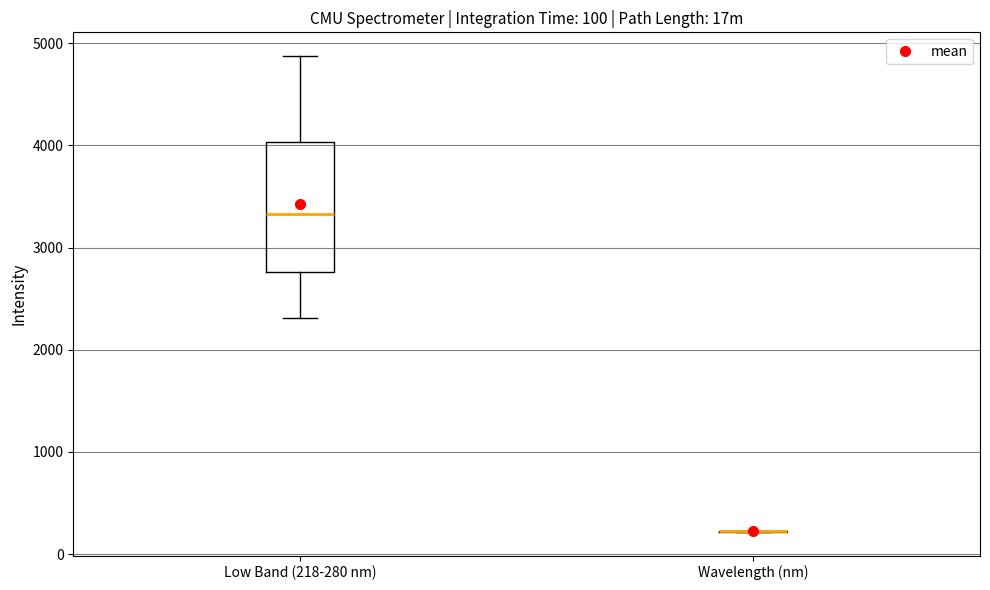

Which box is the tallest, from its lower edge to its upper edge?

Low Band (218-280 nm)